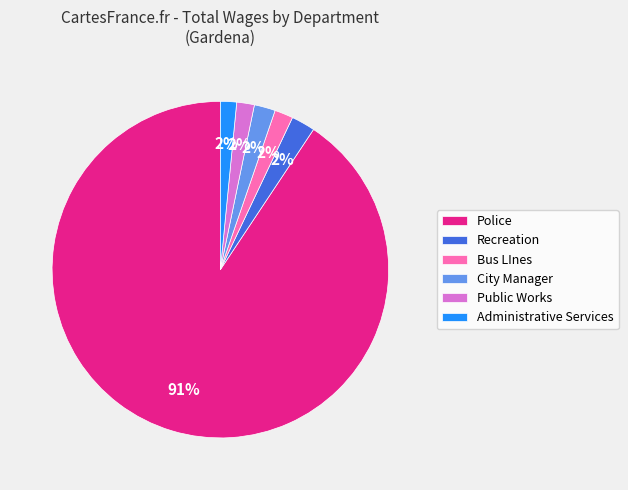

To the nearest percent, what is the average slice percentage?

17%